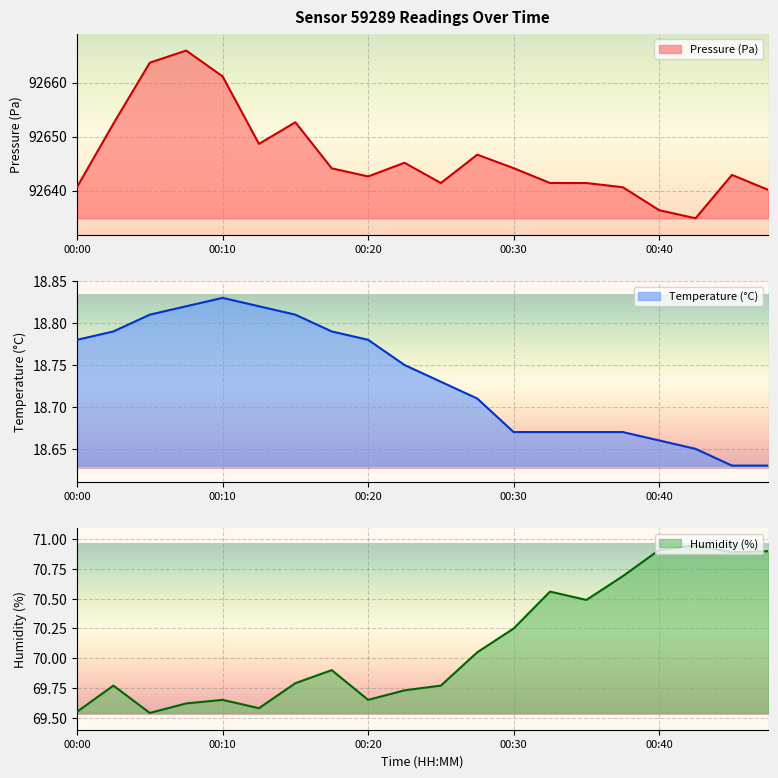

True or false: temperature has a value of 18.8 at 00:02.

True